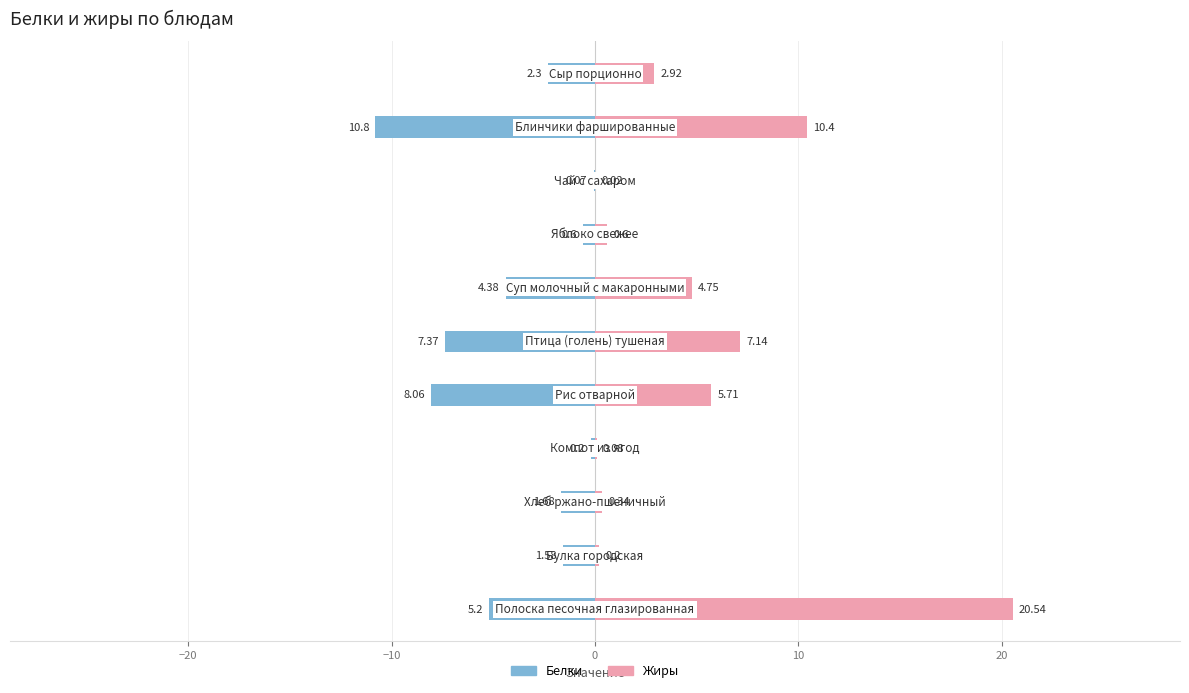

What is the total value across all series at 7?

-0.1